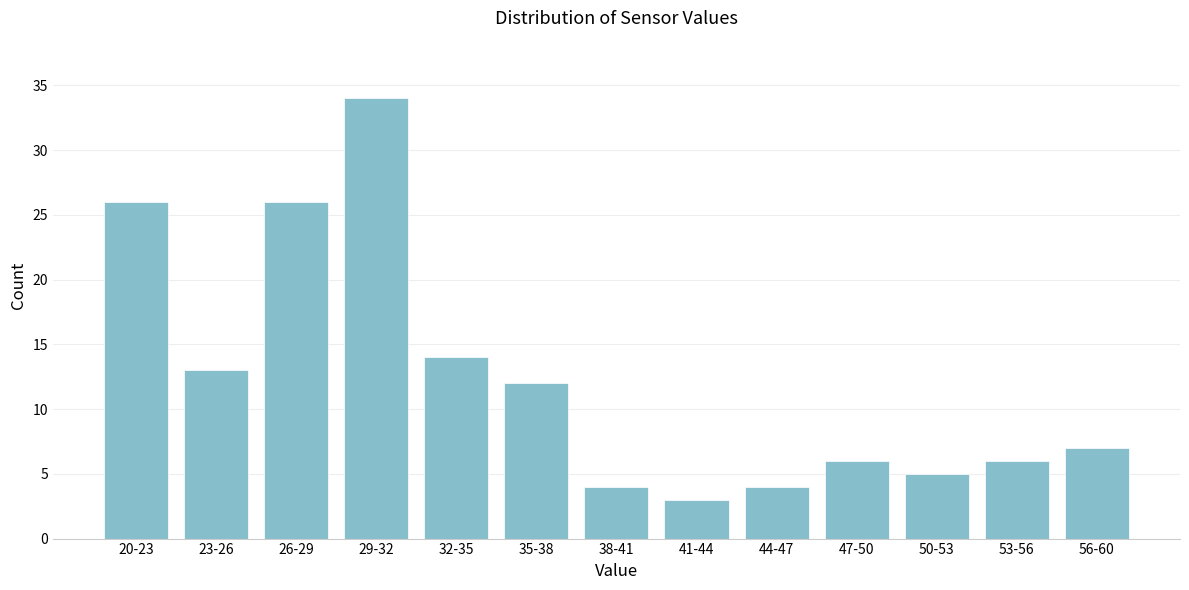

Reading right to left, list all the values displayed in this chart.

7	6	5	6	4	3	4	12	14	34	26	13	26